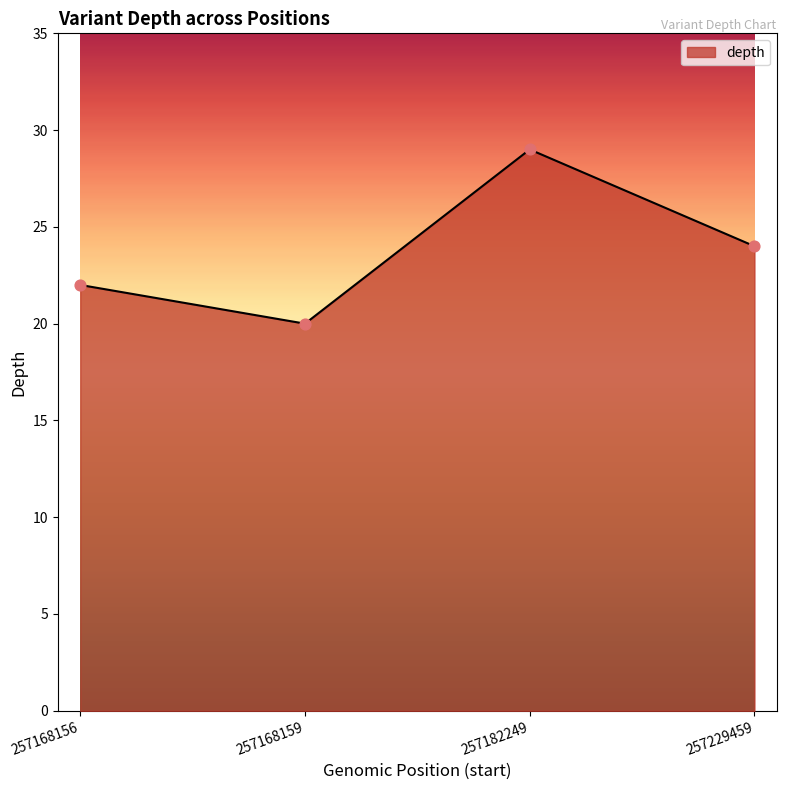

Approximately how many times larger is the value at 257168159 compared to 257168156?

0.9